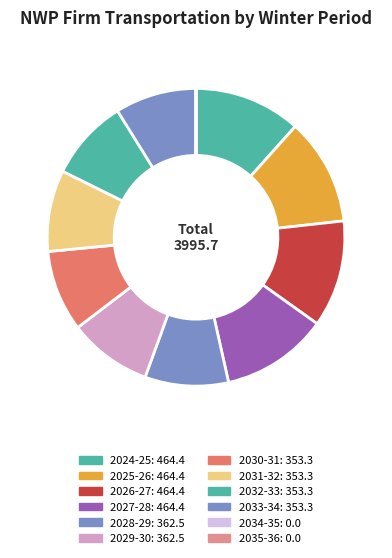

What percentage is NOT represented by 2027-28?

88.4%